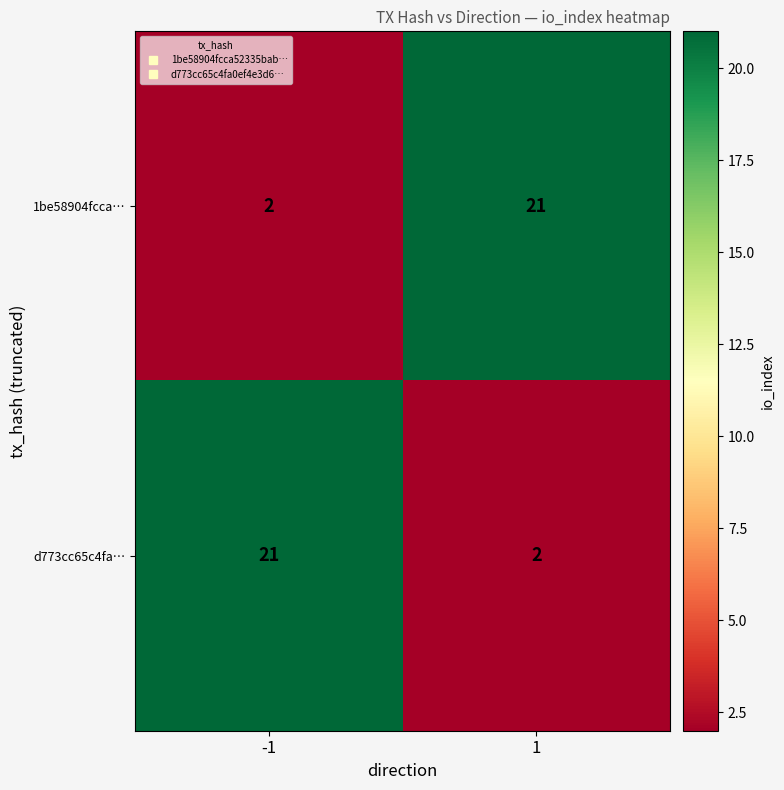

What is the sum of all 1be58904fcca… values?

23